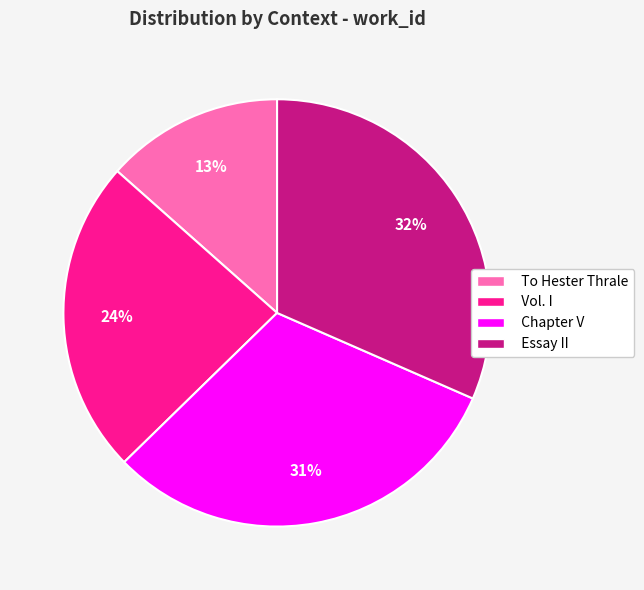

Combined, do Essay II and Chapter V account for over 50%?

Yes